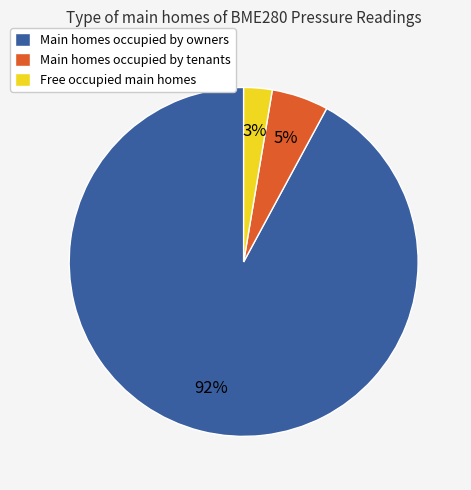

To the nearest percent, what percentage of the pie is Free occupied main homes?

3%